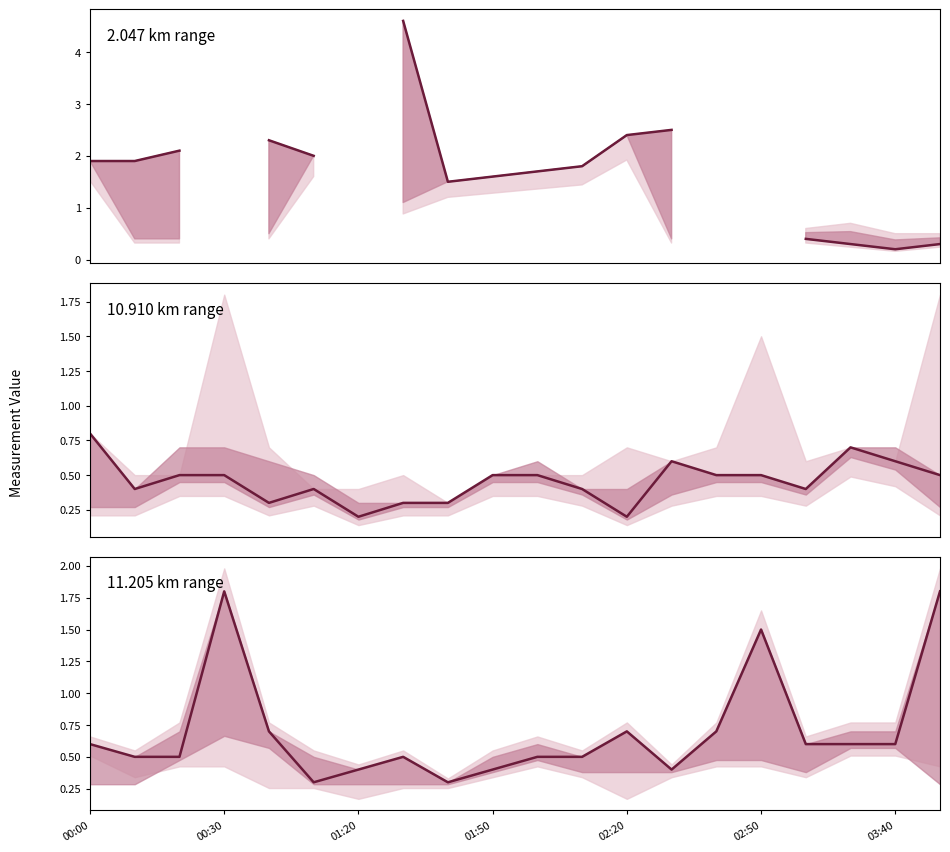

At which category is the sum across all series the highest?

7